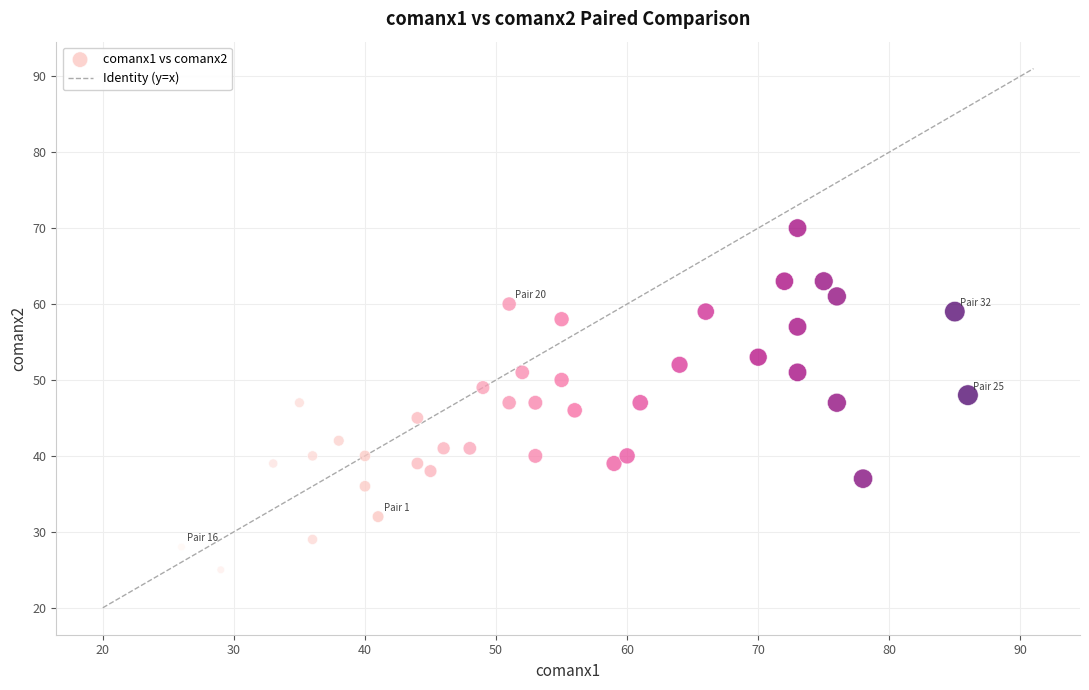

What is the range of X values (max minus min)?

60